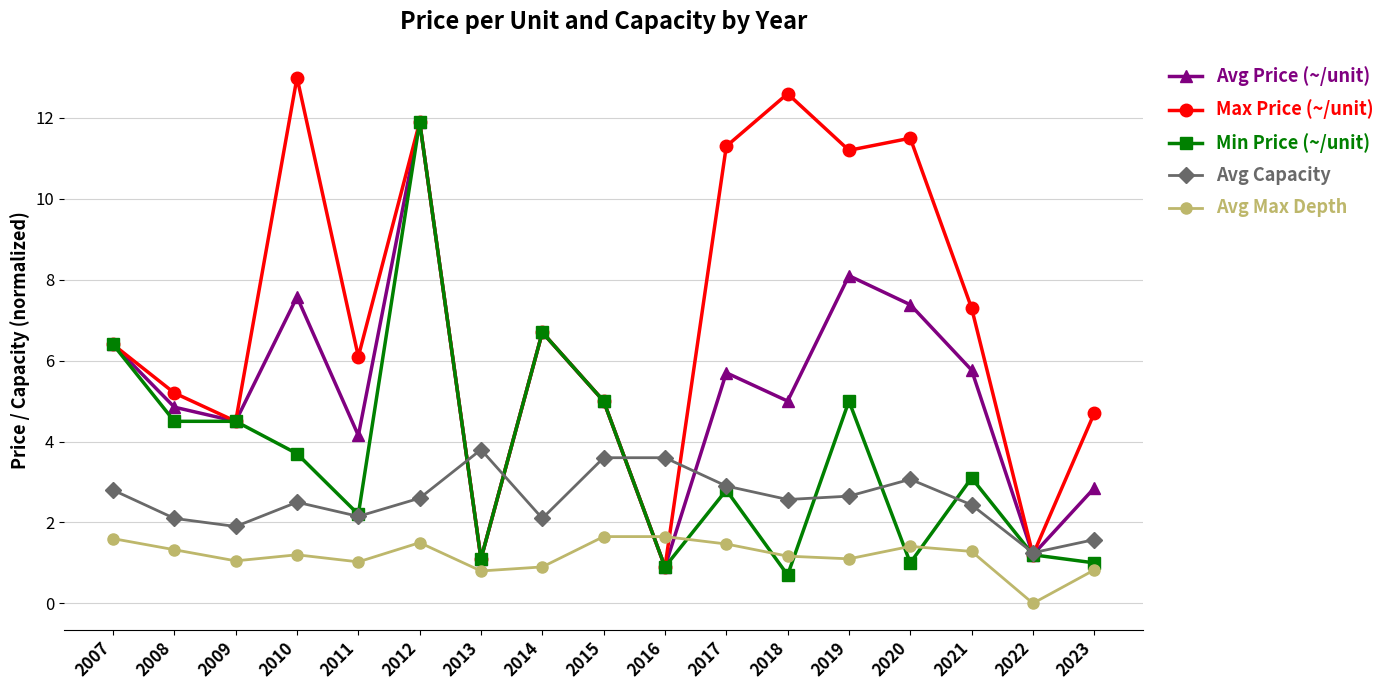

At 2018, list the series in order from largest to smallest.

Max Price (~/unit), Avg Price (~/unit), Avg Capacity, Avg Max Depth, Min Price (~/unit)